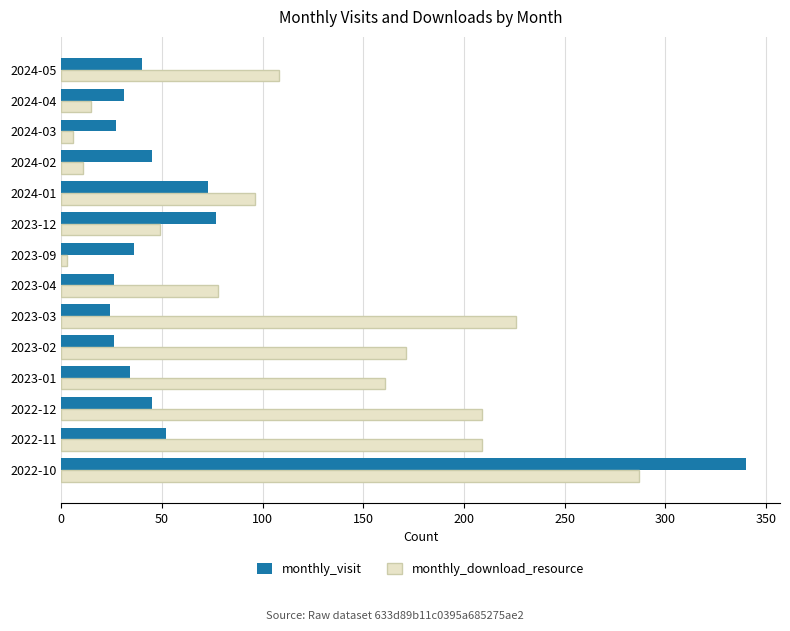

What is the lowest value of the monthly_visit series?

24